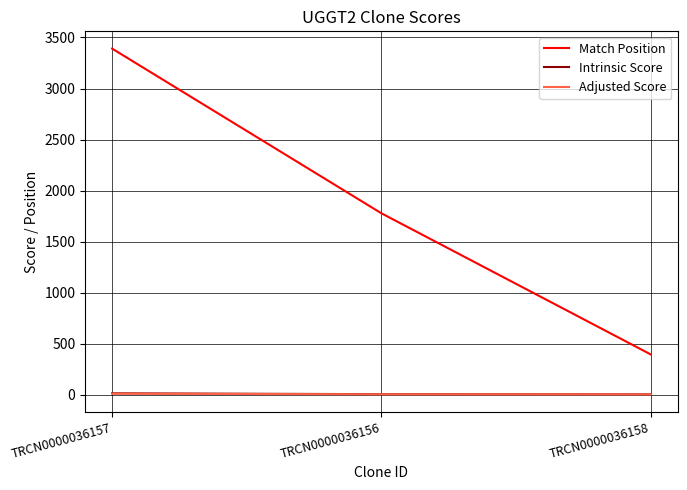

What is the maximum value shown in the chart?

3391.0